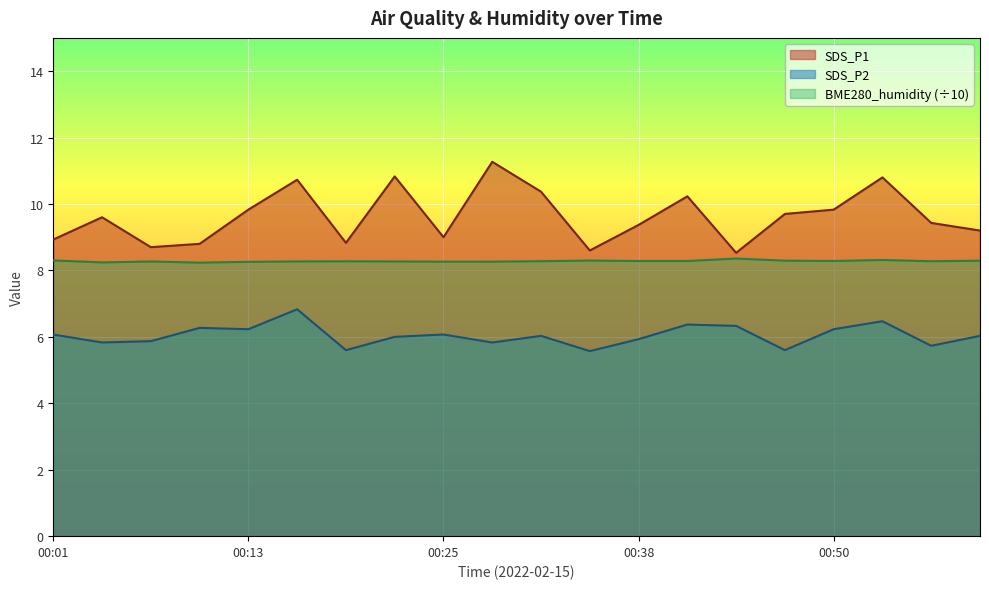

Which category has the lowest value across all series?

00:35